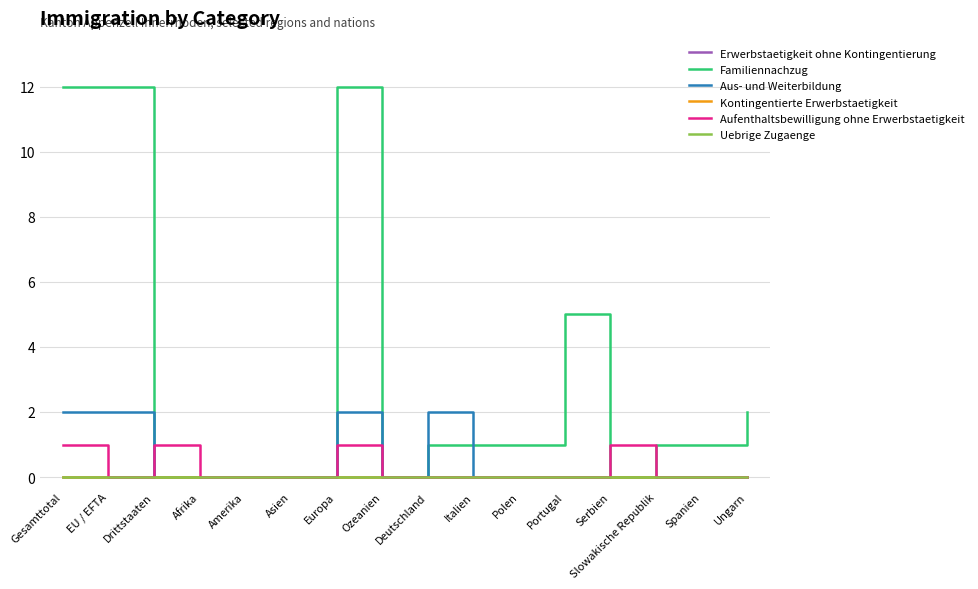

True or false: Kontingentierte Erwerbstaetigkeit has more than 0 interior local peaks.

False